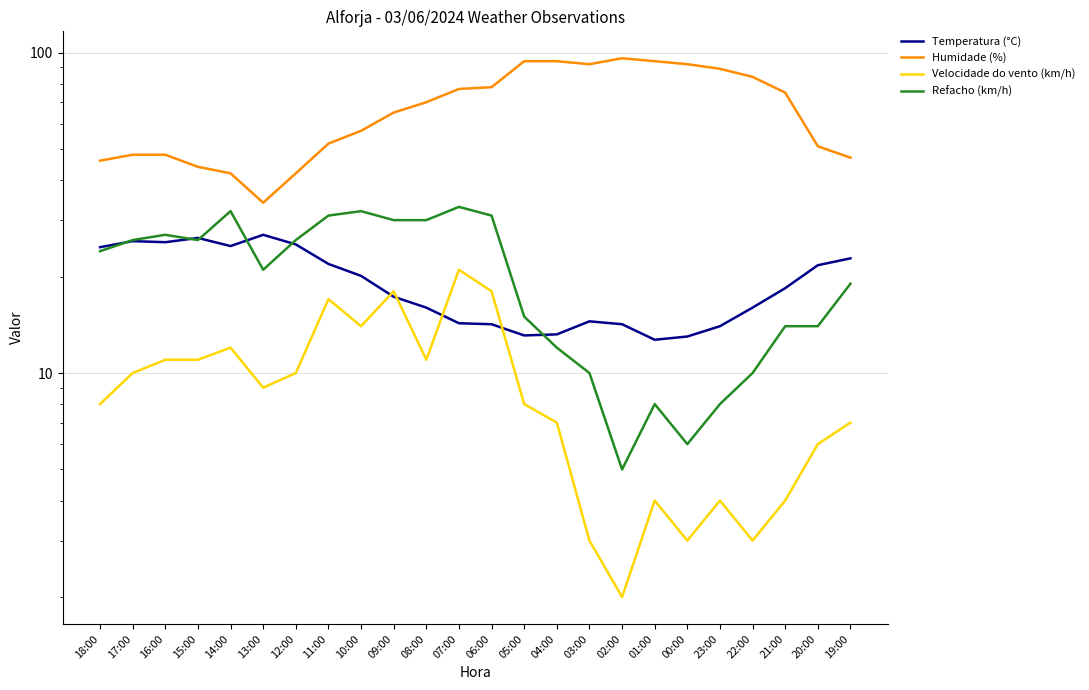

True or false: Temperatura (°C) and Humidade (%) intersect in this chart.

False